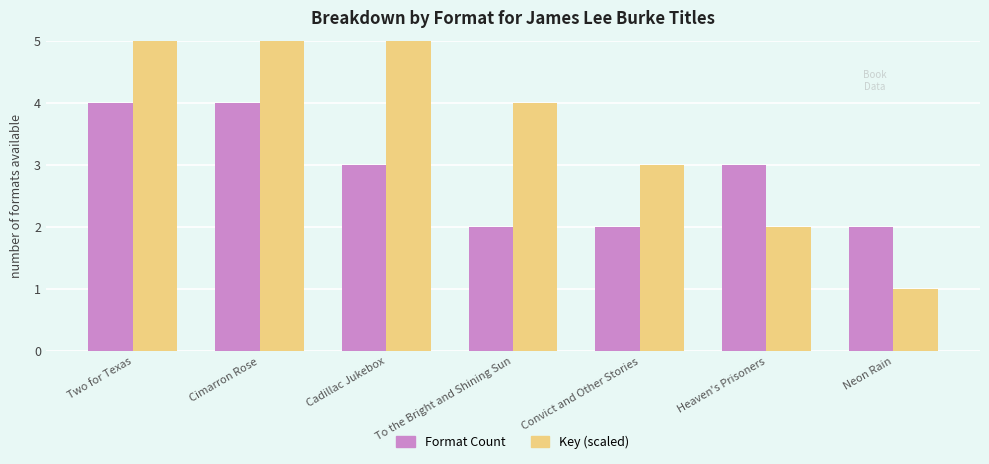

At To the Bright and Shining Sun, list the series in order from largest to smallest.

Key (scaled), Format Count